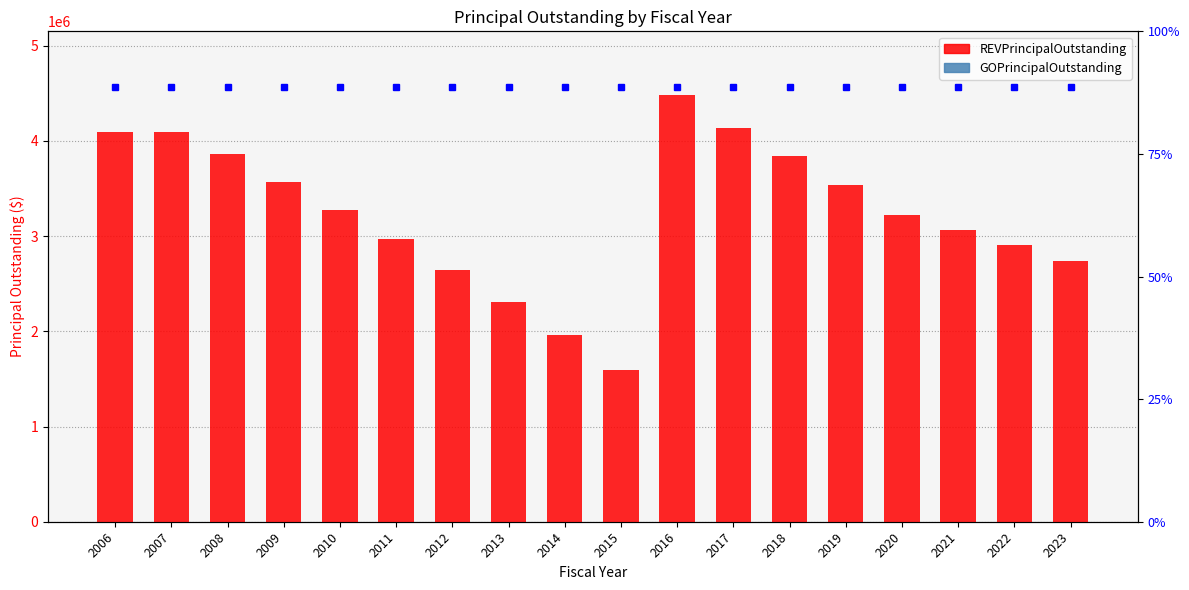

Is it true that REVPrincipalOutstanding equals 2905000 at 2022?

True